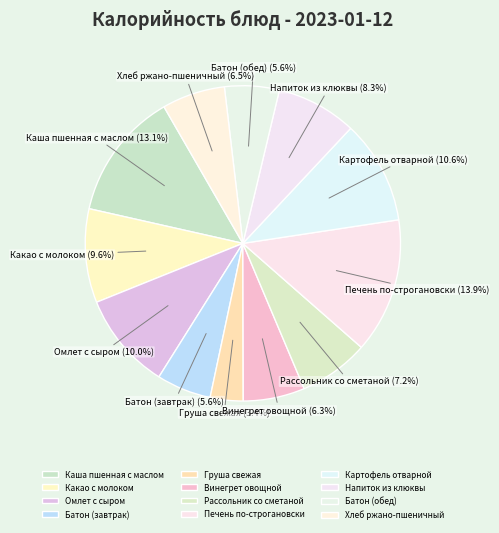

How many slices are in this pie chart?

12